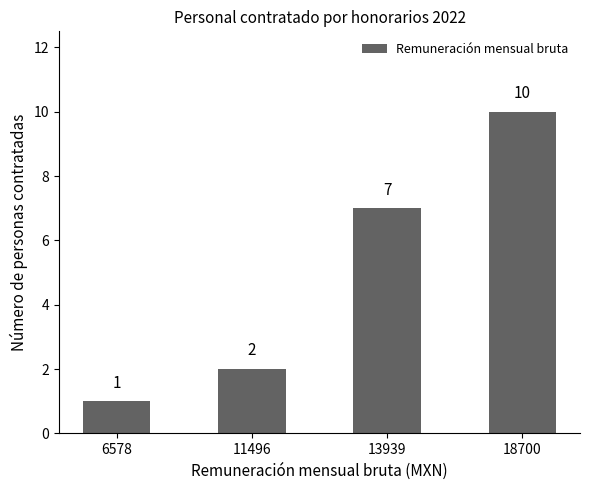

Count the number of categories in the chart.

4